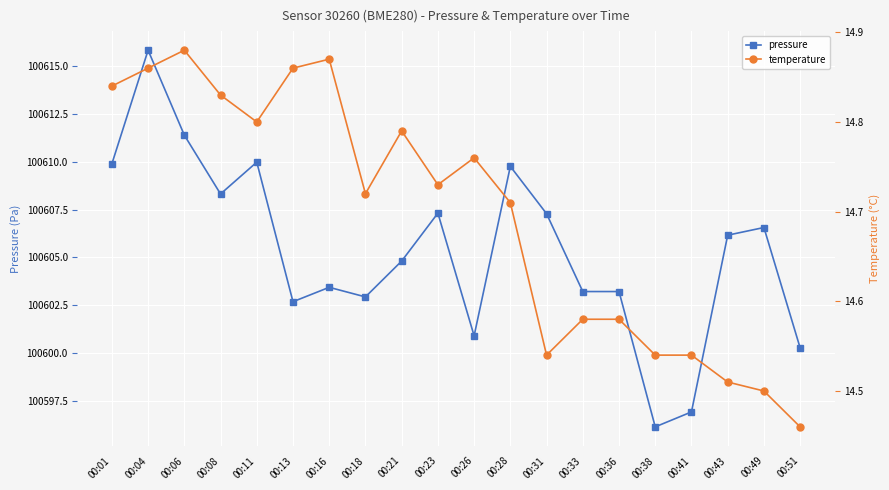

How many interior local valleys does the temperature series have?

4